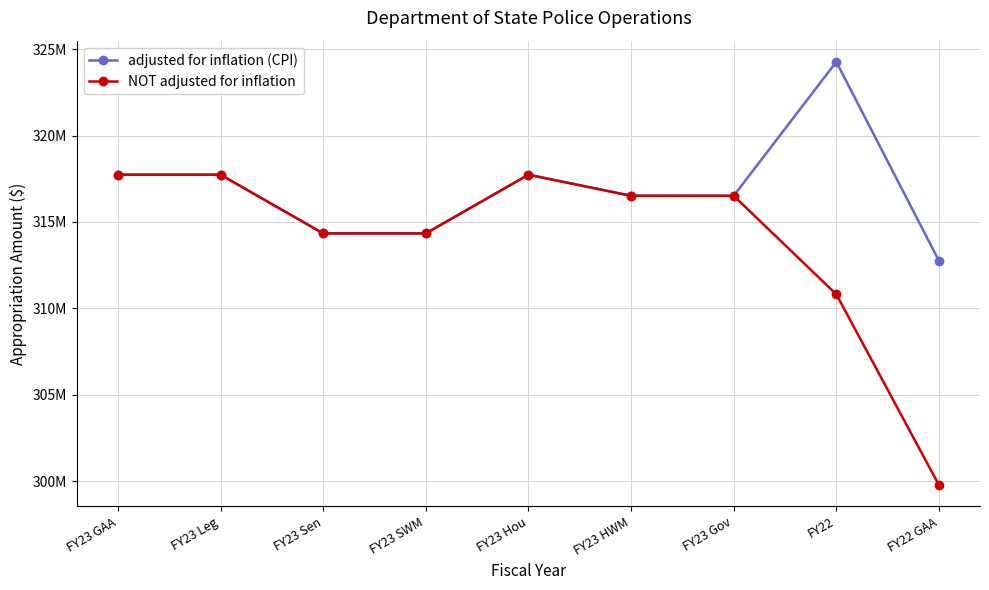

True or false: adjusted for inflation (CPI) and NOT adjusted for inflation cross at least once.

False